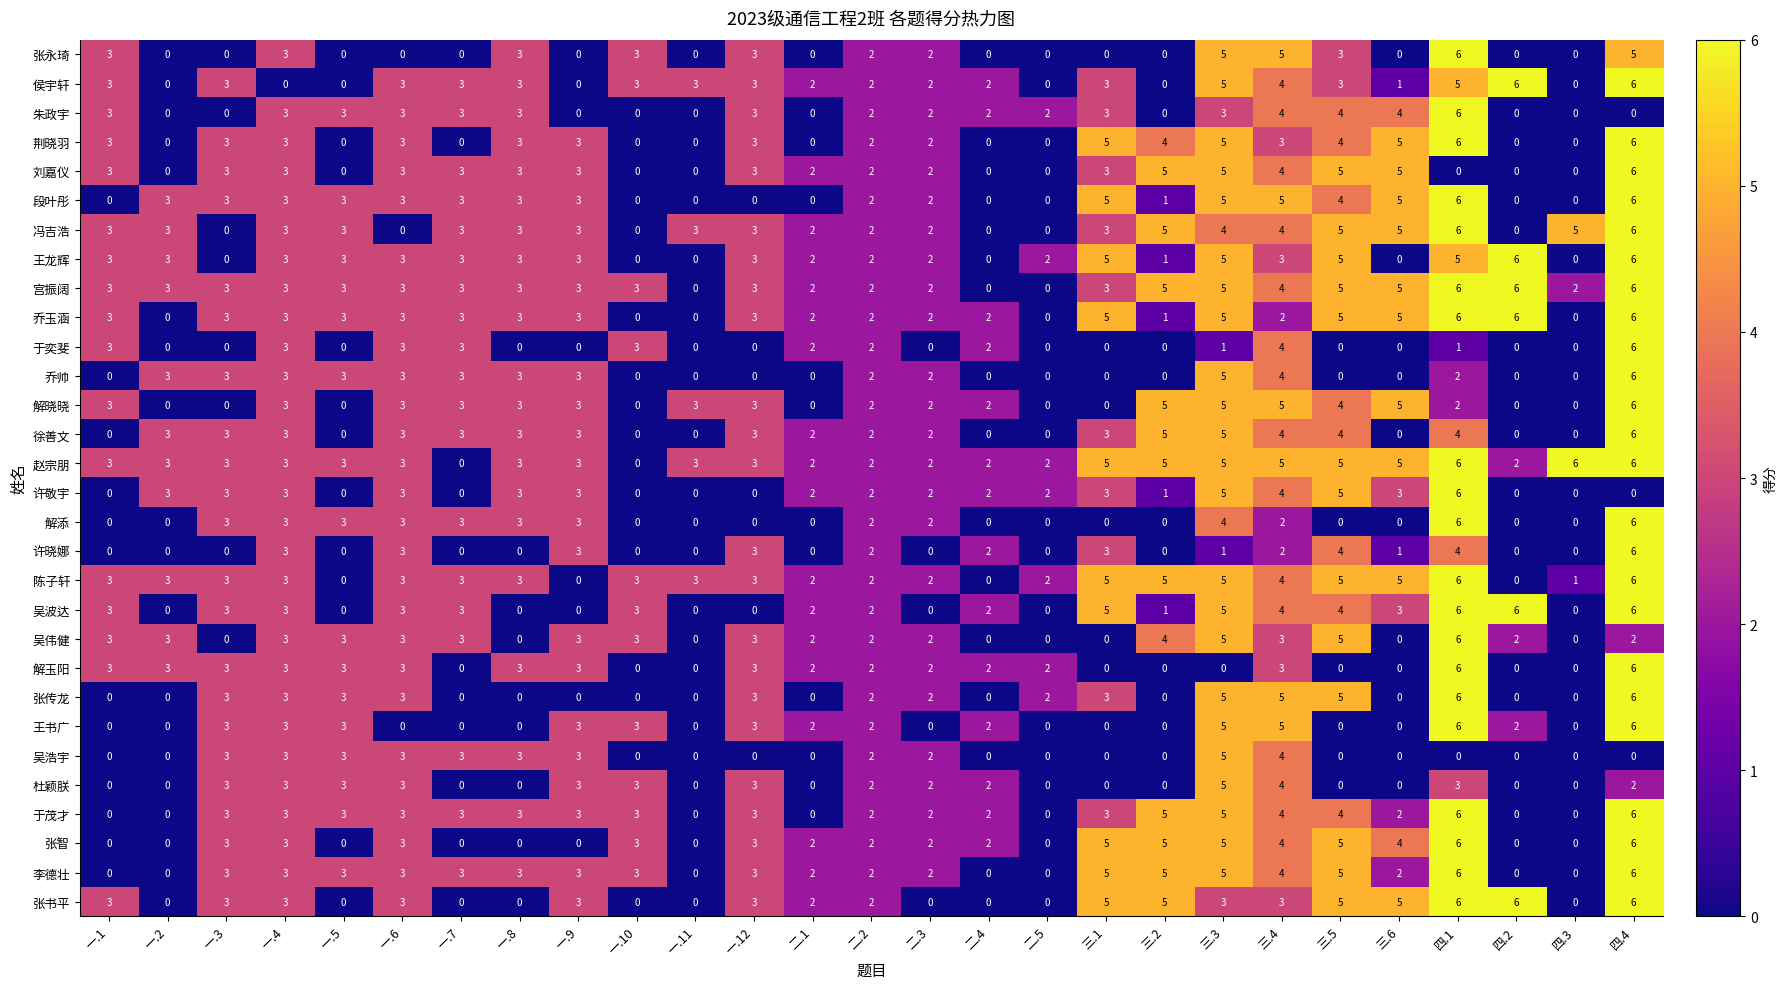

What is the difference between the maximum and minimum values in the 吴伟健 series?

6